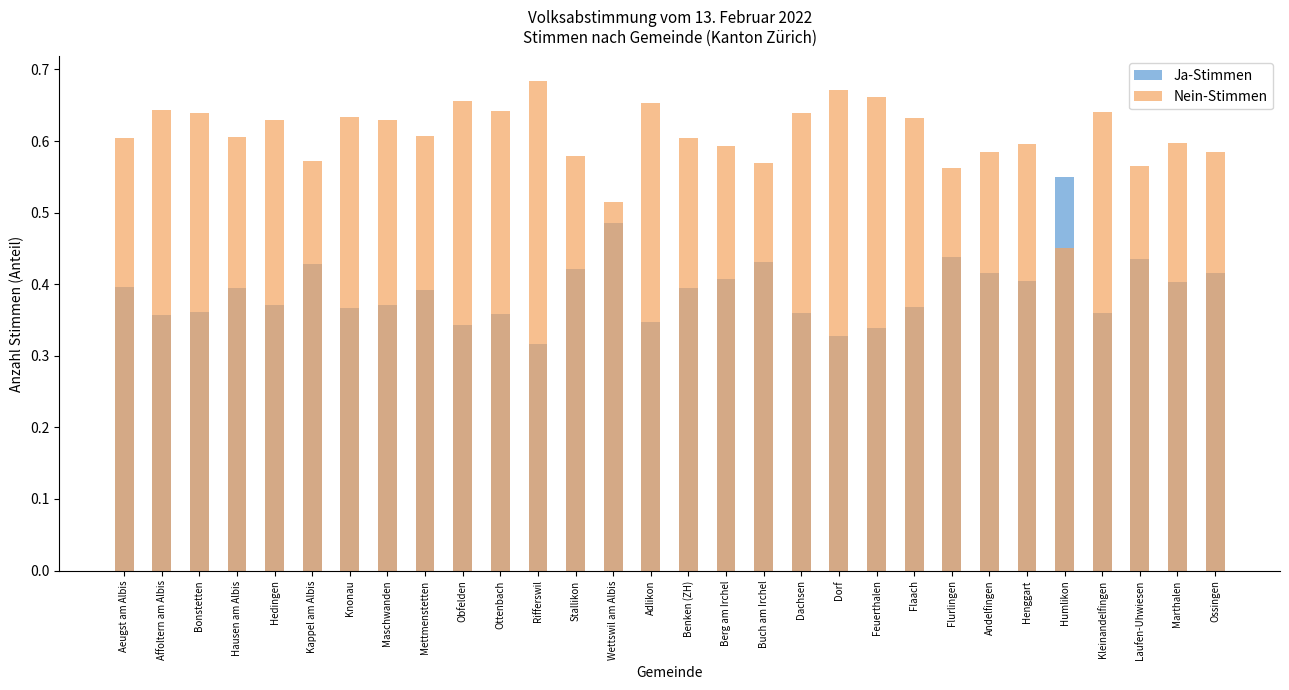

What position from the right is Marthalen?

2